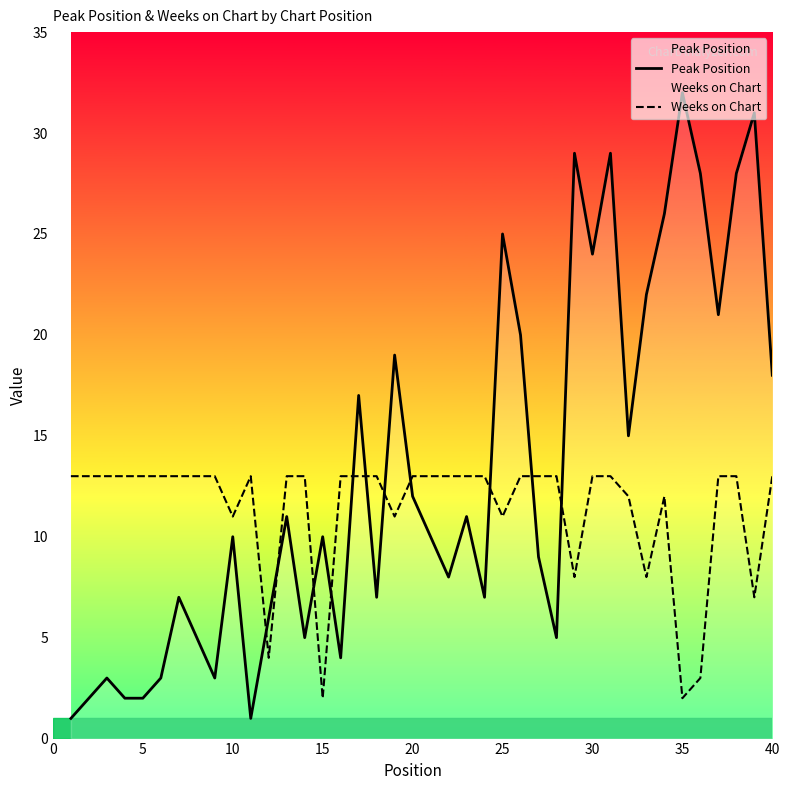

Which label corresponds to the largest value in the chart?

35